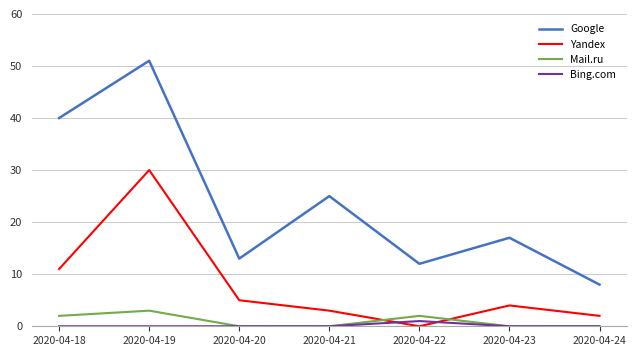

Where is Yandex nearest to the value 15?

2020-04-18